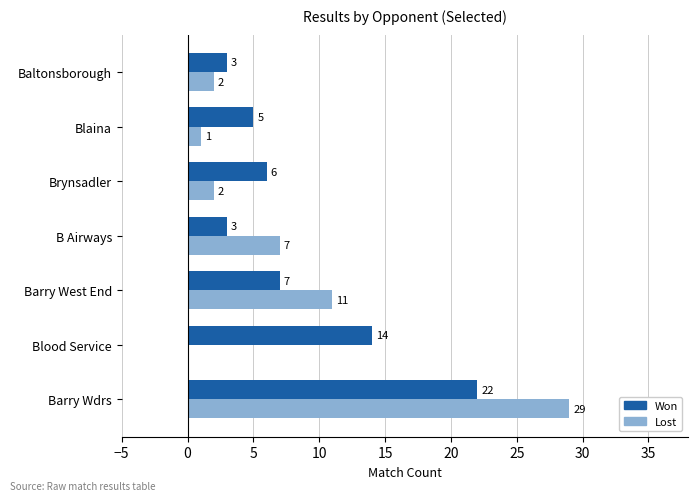

What is the sum of the Won values at Blaina and Blood Service?

19